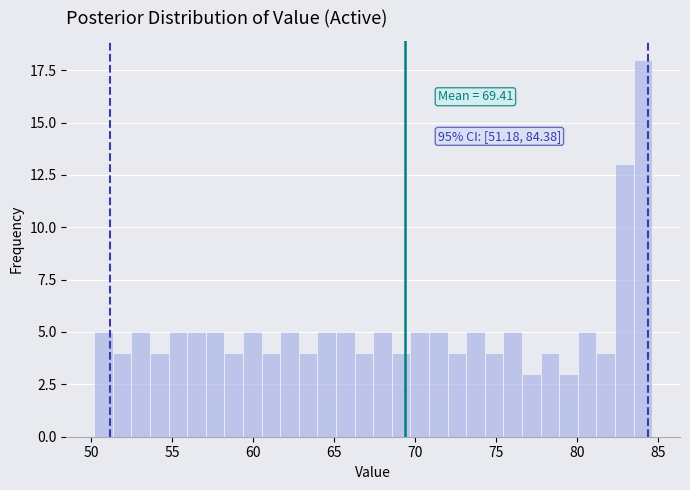

Around what value on the x-axis is the tallest bar? Give the approximate position of its centre, as read against the axis.

84.0